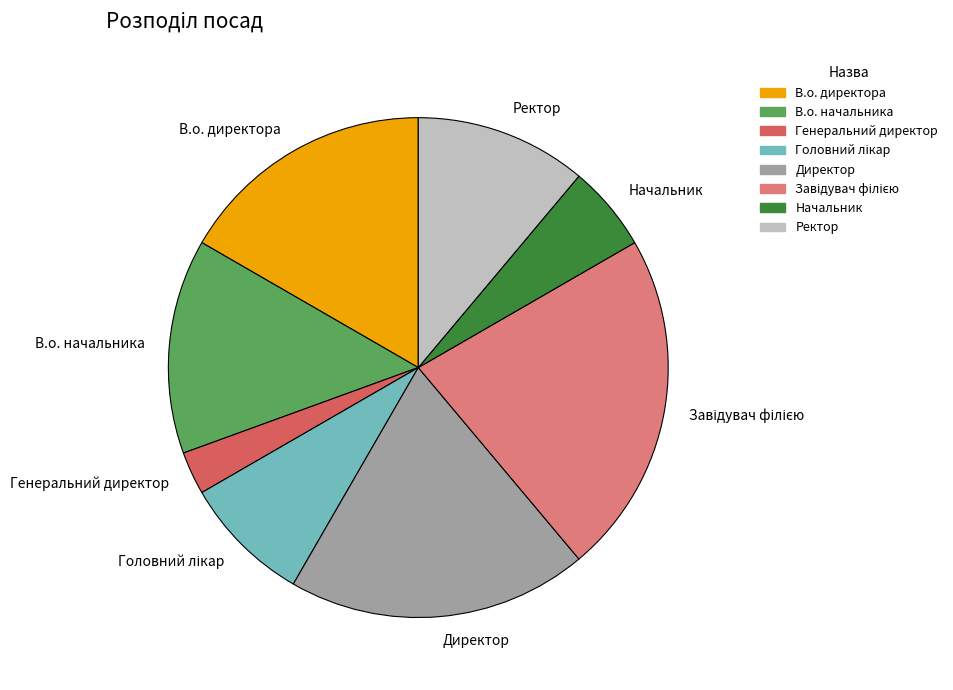

How many slices are in this pie chart?

8